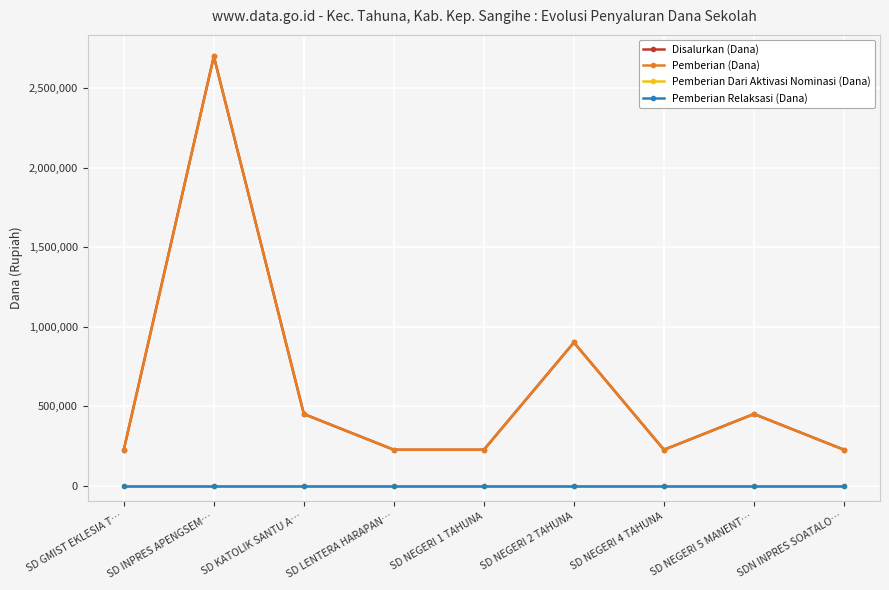

Is this an area chart (filled region under the line)?

No